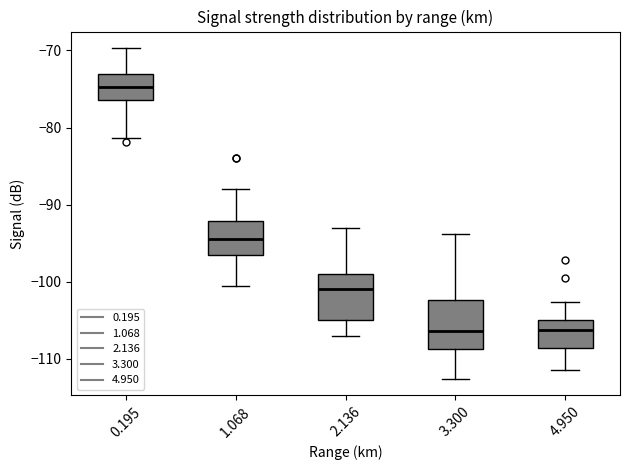

Reading left to right, read every box against the y-axis: the position of its median line, the range the box covers, and the ends of its whiskers. The values are not printed on the chart, so give them approximately, as read against the axis.

0.195: median -75, box -76 to -73, whiskers -81 to -70
1.068: median -94, box -97 to -92, whiskers -100 to -88
2.136: median -101, box -105 to -99, whiskers -107 to -93
3.300: median -106, box -109 to -102, whiskers -113 to -94
4.950: median -106, box -109 to -105, whiskers -111 to -103